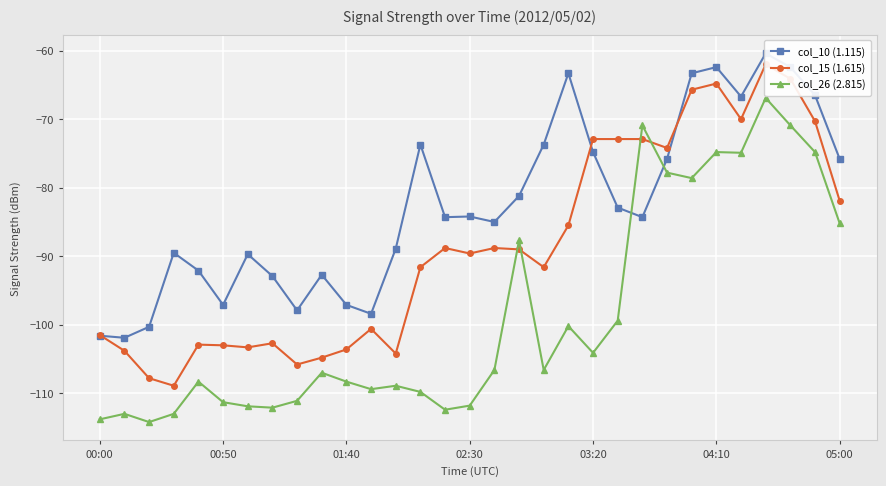

True or false: col_15 (1.615) has a value of -110.4 at 28.

False